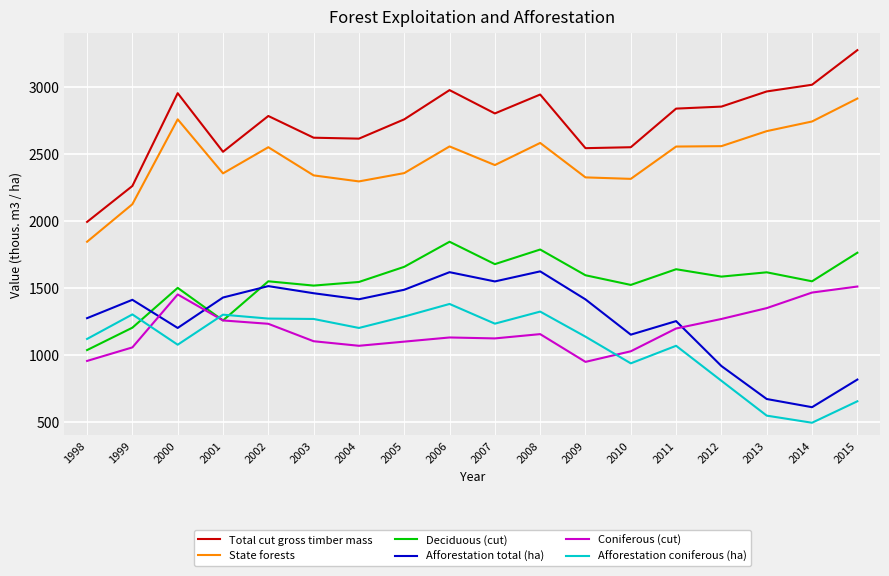

Where is the first local minimum for Coniferous (cut)?

2004